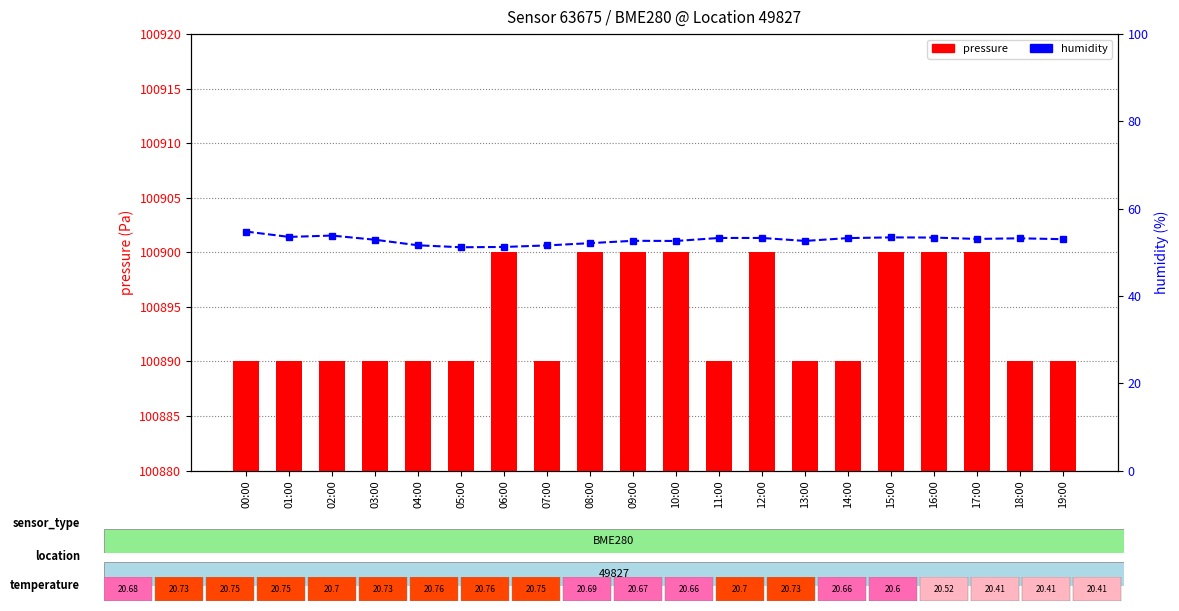

What is the spread (max minus min) of values at 15:00?

100846.6